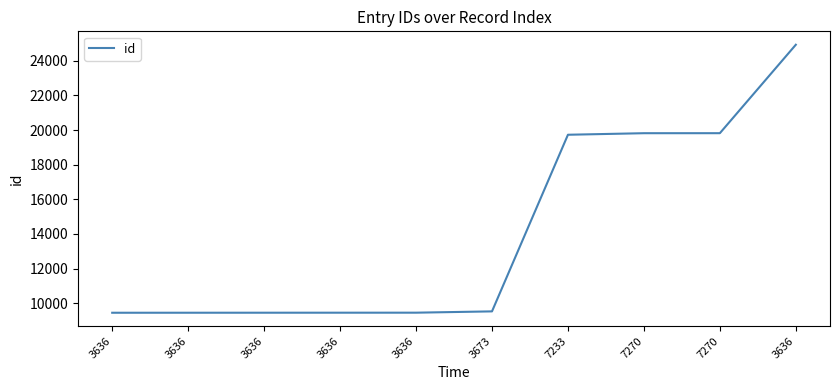

Is it true that the value at 3636 is 9454?

True